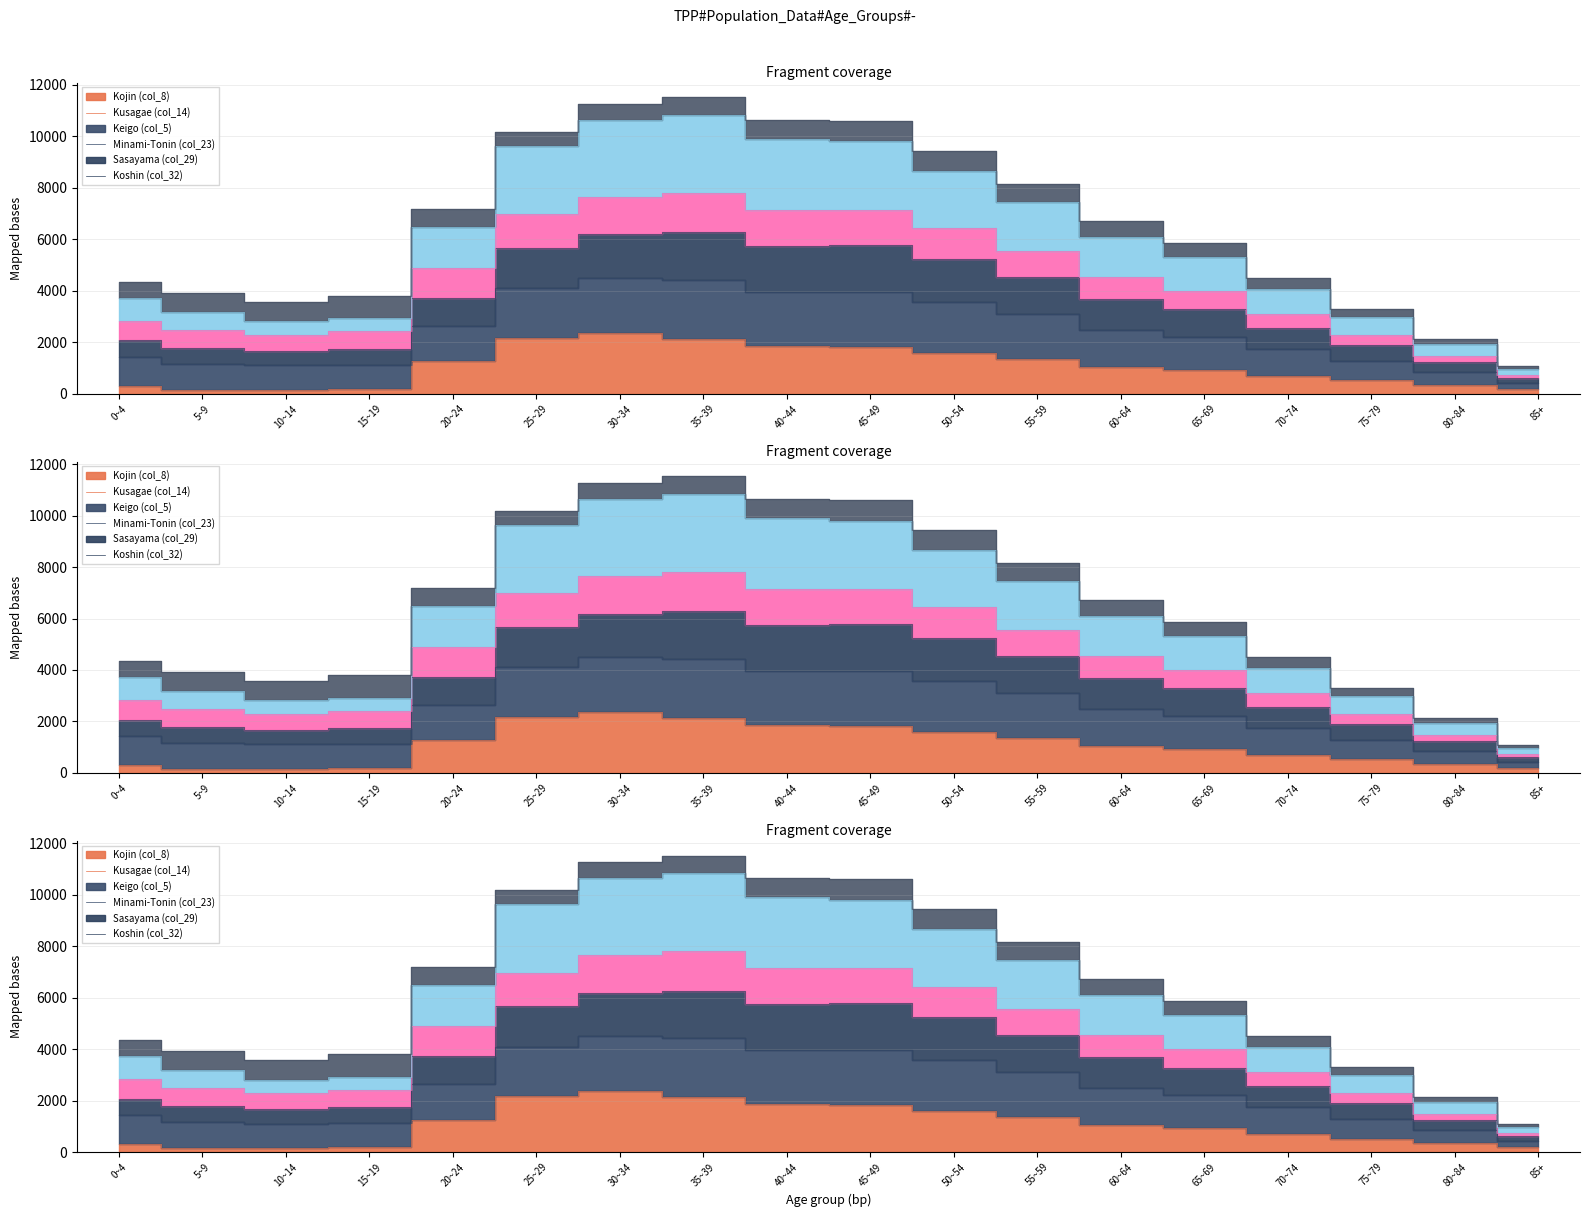

Does the chart display data point markers on the line(s)?

No